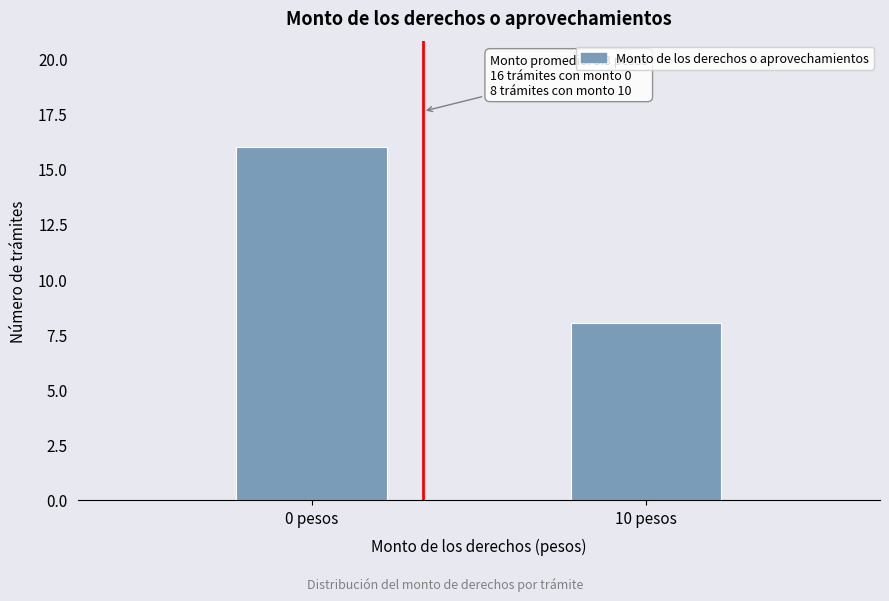

Reading right to left, extract all data points from this chart.

8	16